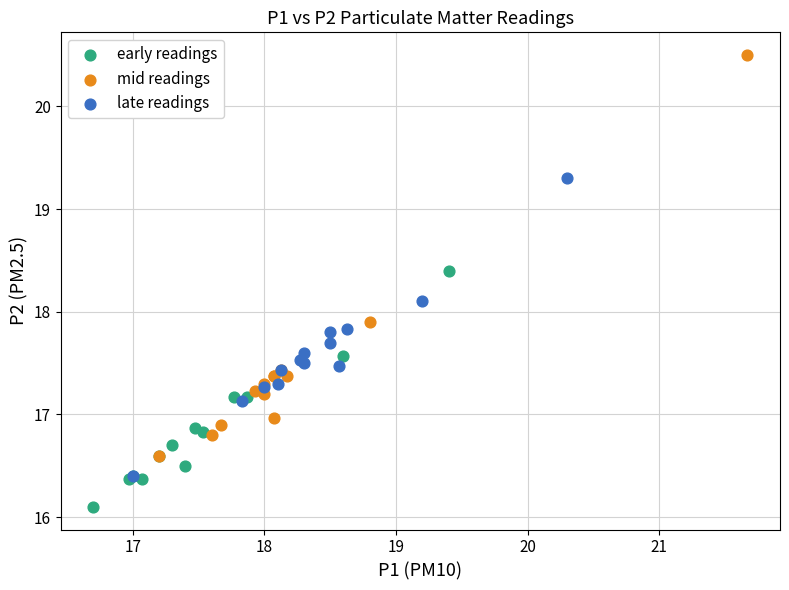

Which series has the largest Y range (max minus min)?

mid readings